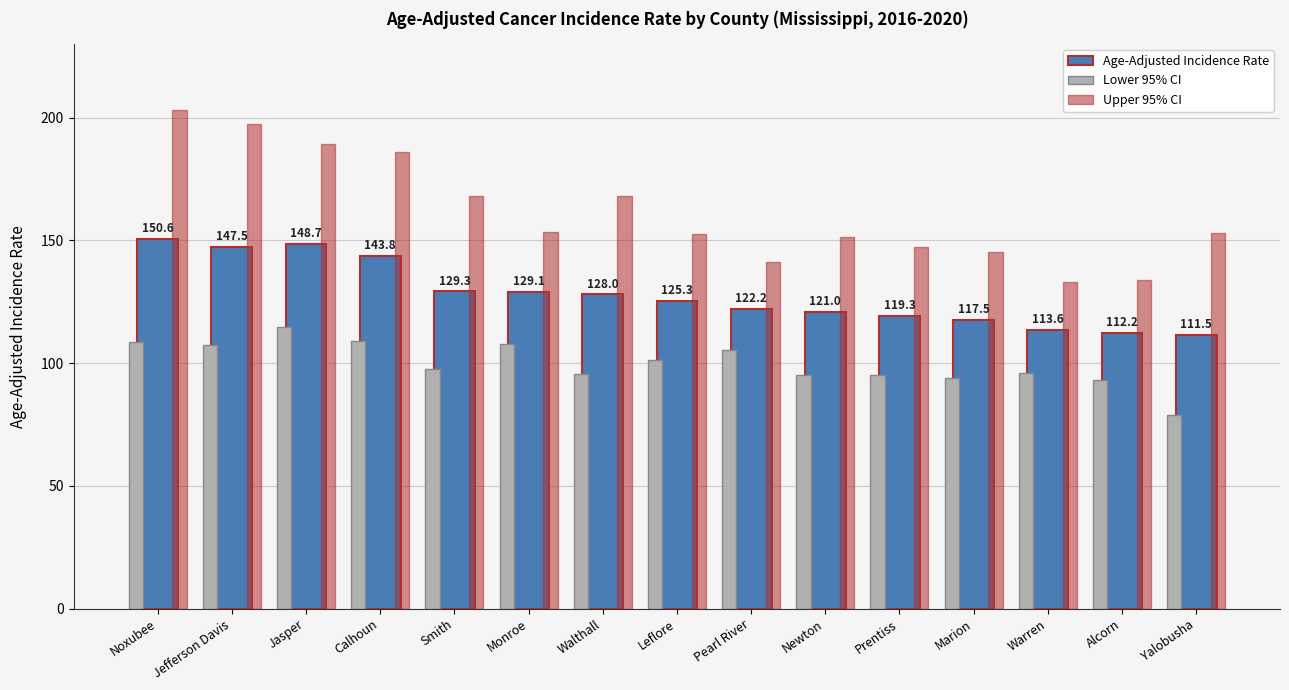

Does the chart contain any negative values?

No